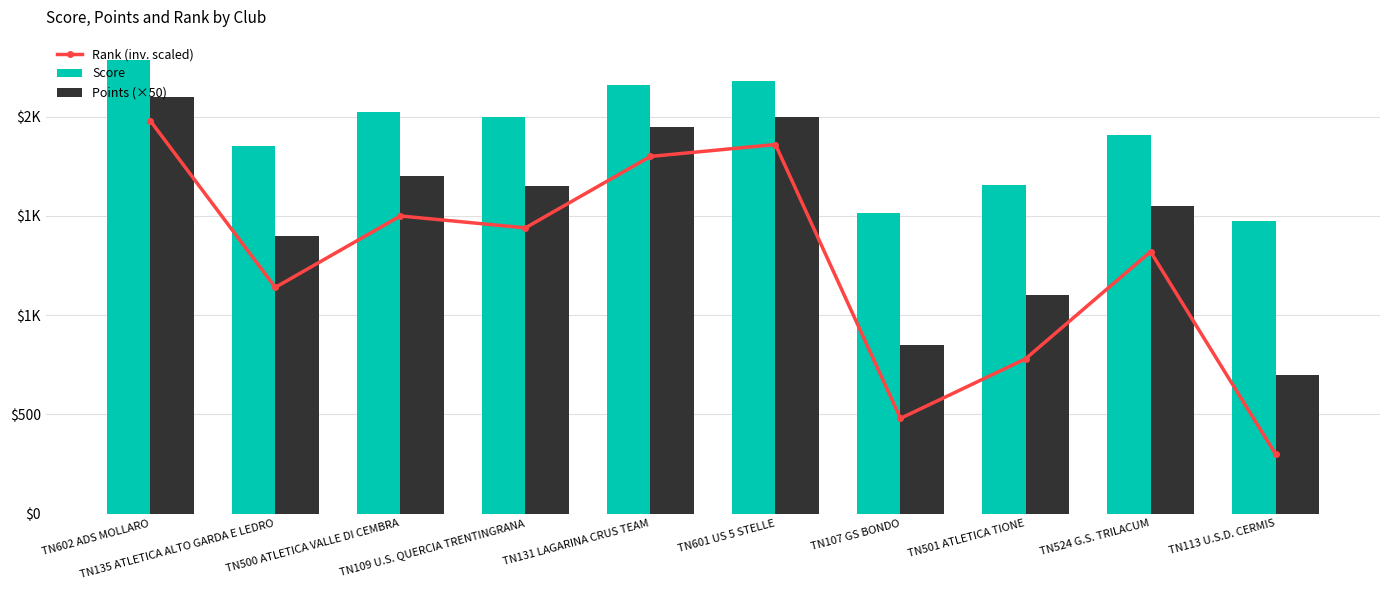

Is the value of Score at TN524 G.S. TRILACUM greater than the value of Rank (inv. scaled) at TN135 ATLETICA ALTO GARDA E LEDRO?

Yes